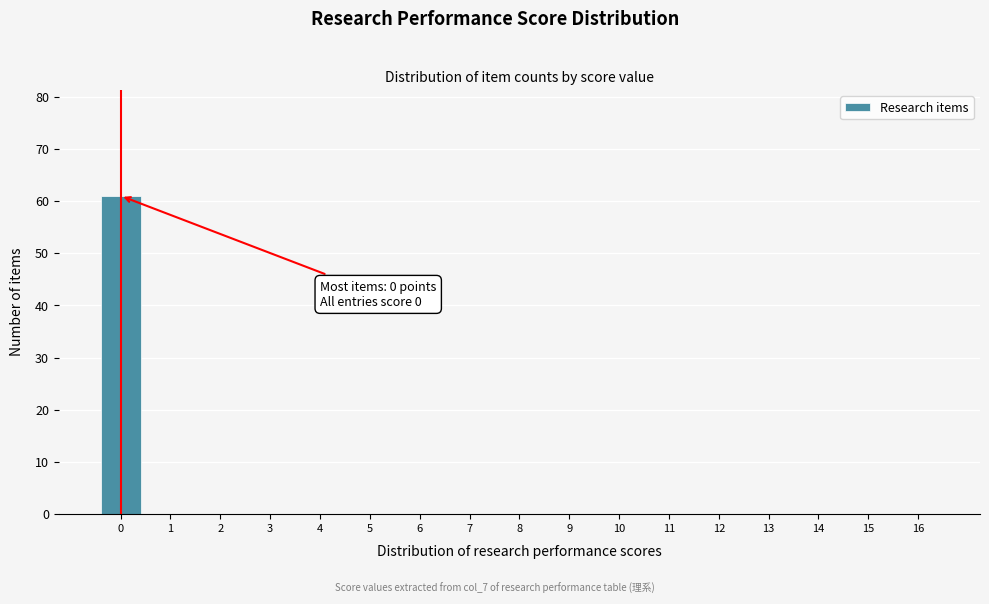

Reading right to left, extract all data points from this chart.

16=0	15=0	14=0	13=0	12=0	11=0	10=0	9=0	8=0	7=0	6=0	5=0	4=0	3=0	2=0	1=0	0=61